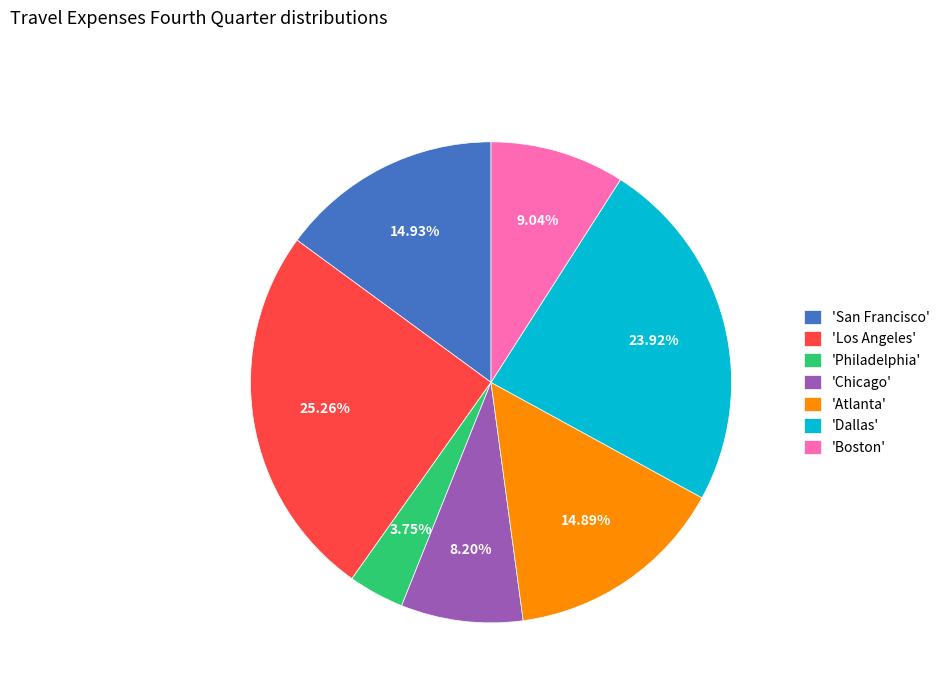

Is the sum of 'Dallas' and 'Chicago' greater than half?

No